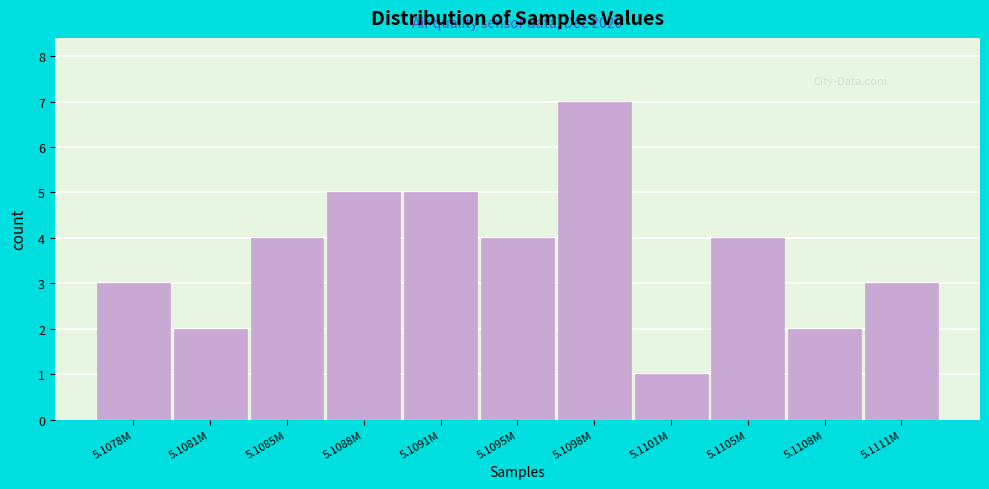

Reading right to left, extract all data points from this chart.

5.1111M=3	5.1108M=2	5.1105M=4	5.1101M=1	5.1098M=7	5.1095M=4	5.1091M=5	5.1088M=5	5.1085M=4	5.1081M=2	5.1078M=3